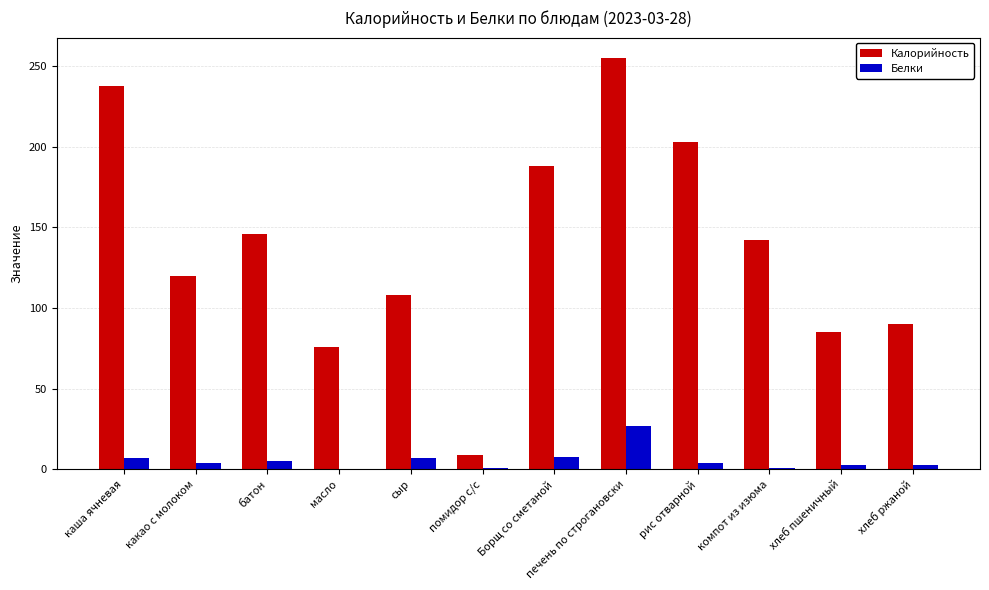

True or false: Калорийность has a value of 90.0 at хлеб ржаной.

True